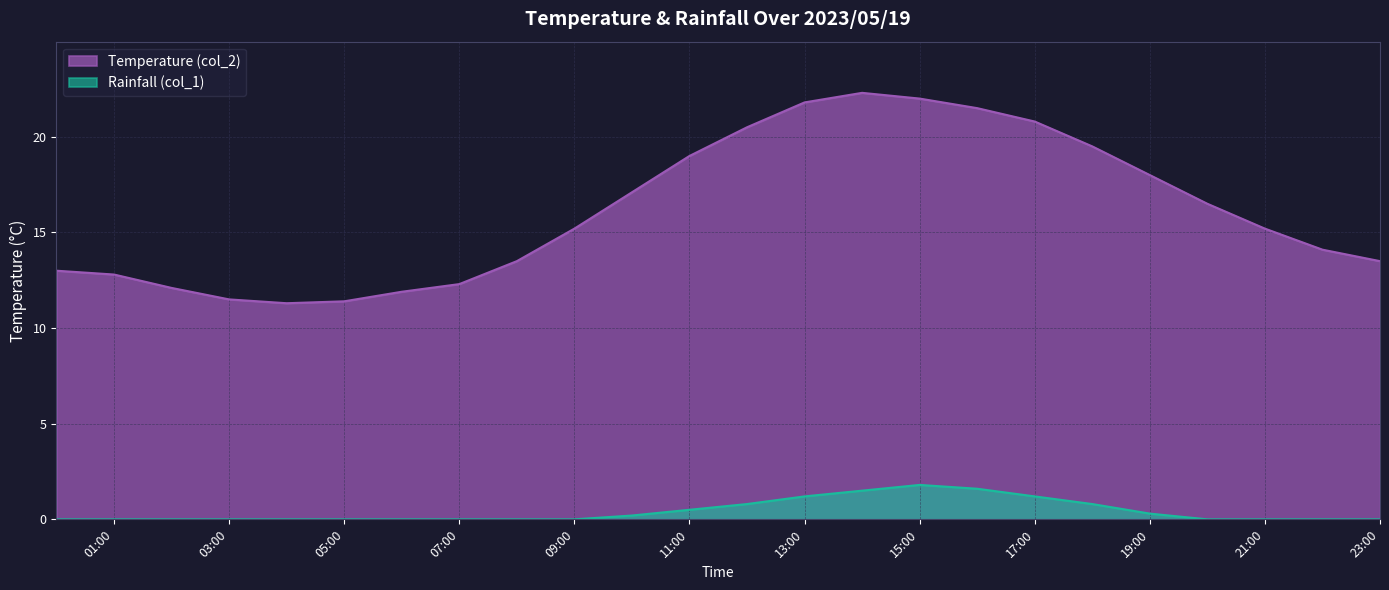

What is the value of the col_1 point at the 19th from the left?

0.8